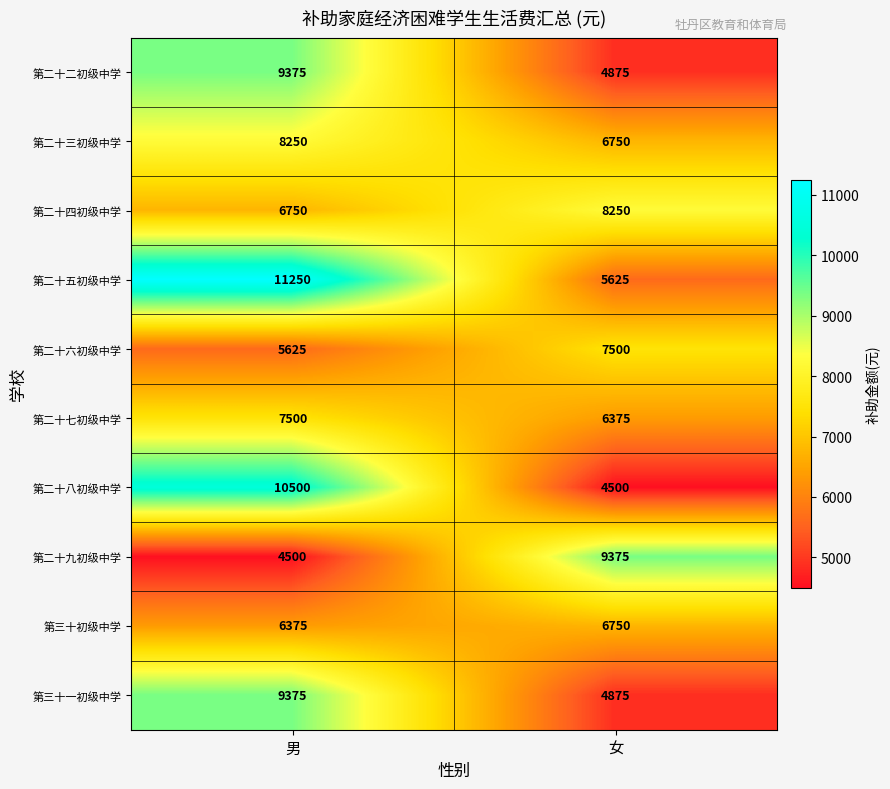

Is it true that 第二十三初级中学 equals 8250 at 男?

True